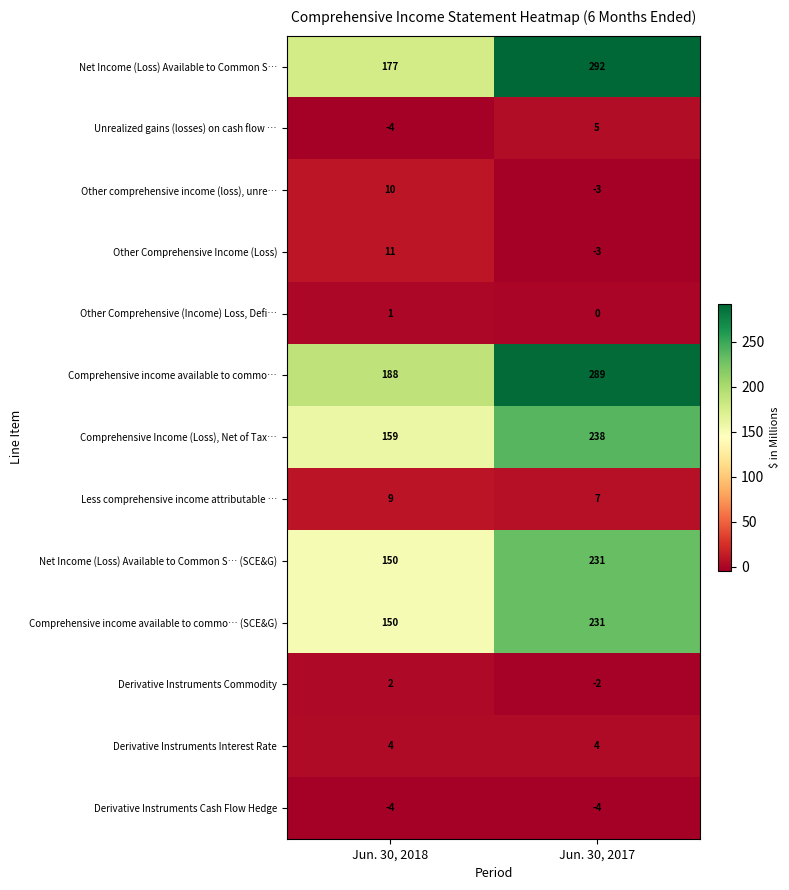

What is the spread (max minus min) of values at Jun. 30, 2018?

192